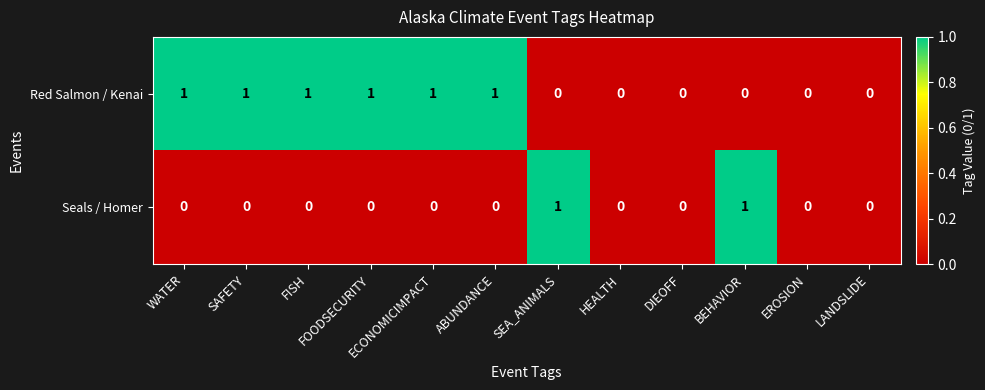

Count the Seals / Homer values in the range 0 to 1.

12